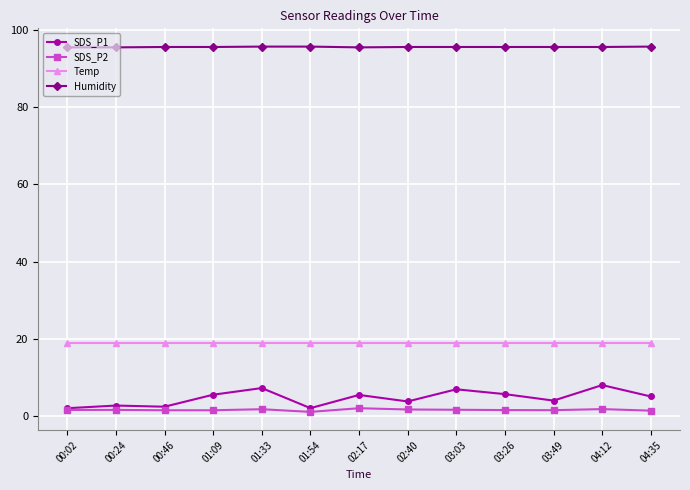

What is the difference between the Humidity values at 03:03 and 00:02?

0.1